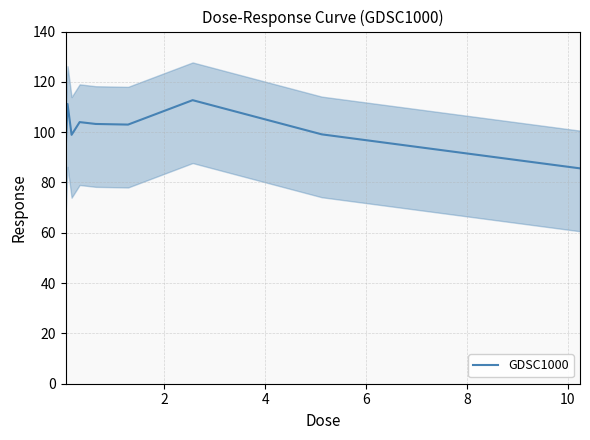

What is the average value?

101.0